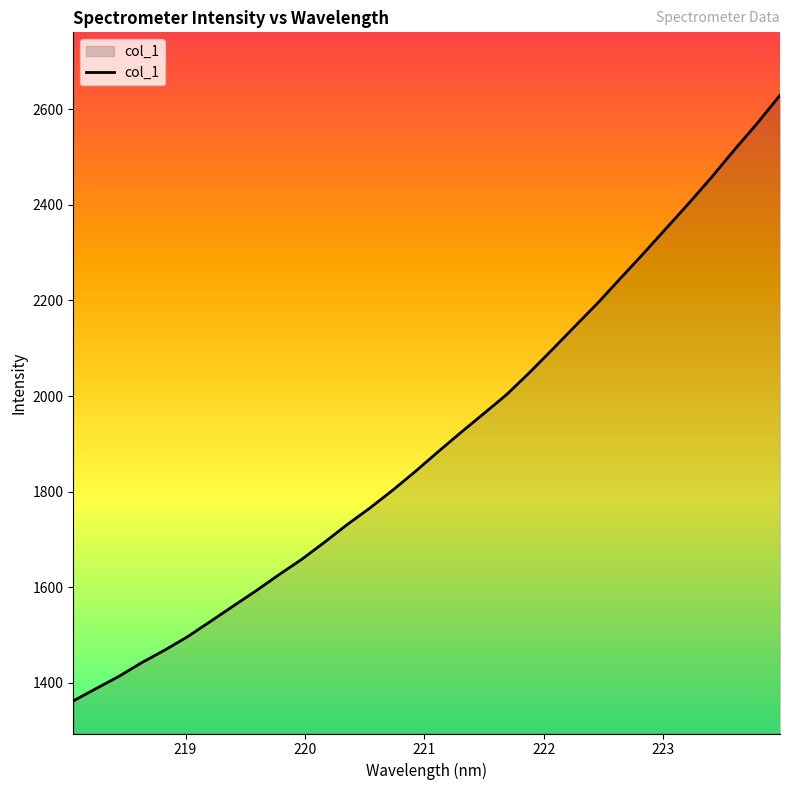

What is the difference between the maximum and minimum values?

1266.9